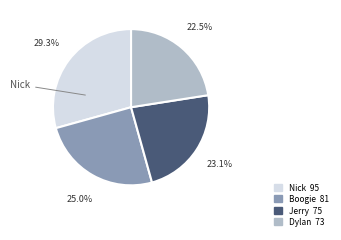

To the nearest percent, what is the combined percentage of Dylan and Boogie?

48%